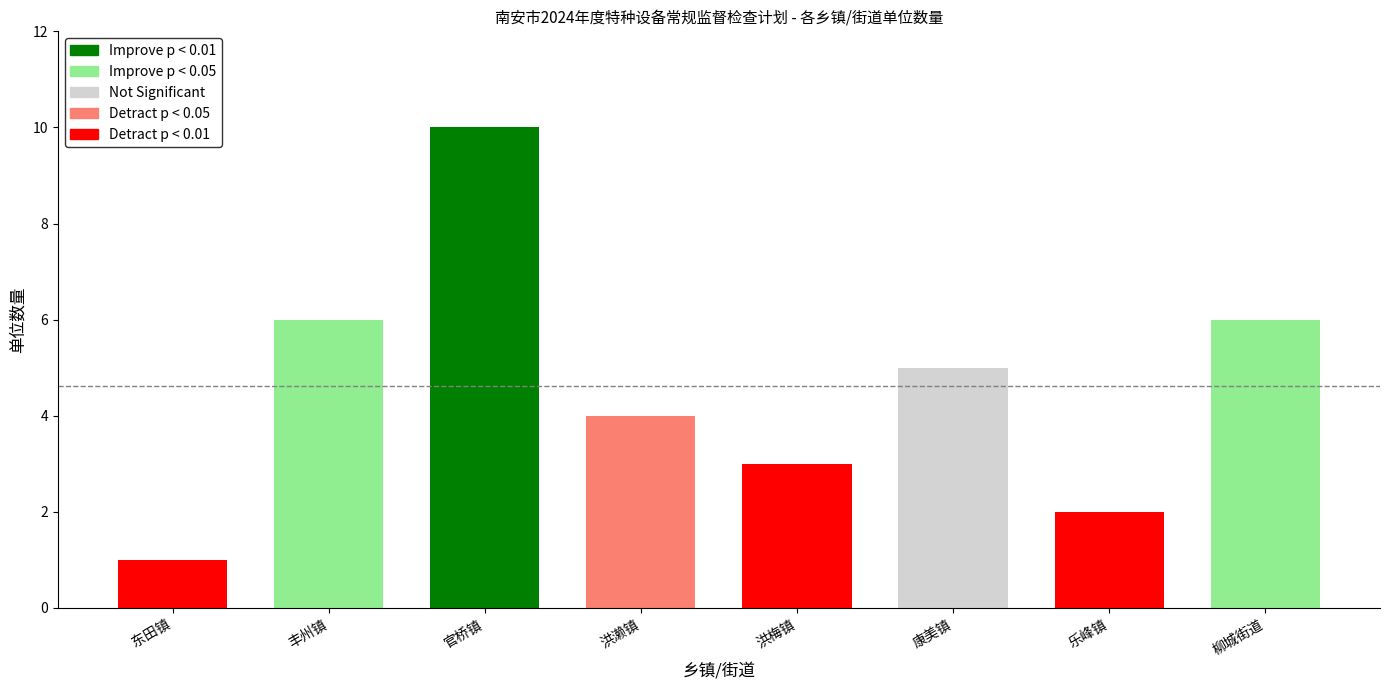

Reading left to right, list all the values displayed in this chart.

1	6	10	4	3	5	2	6